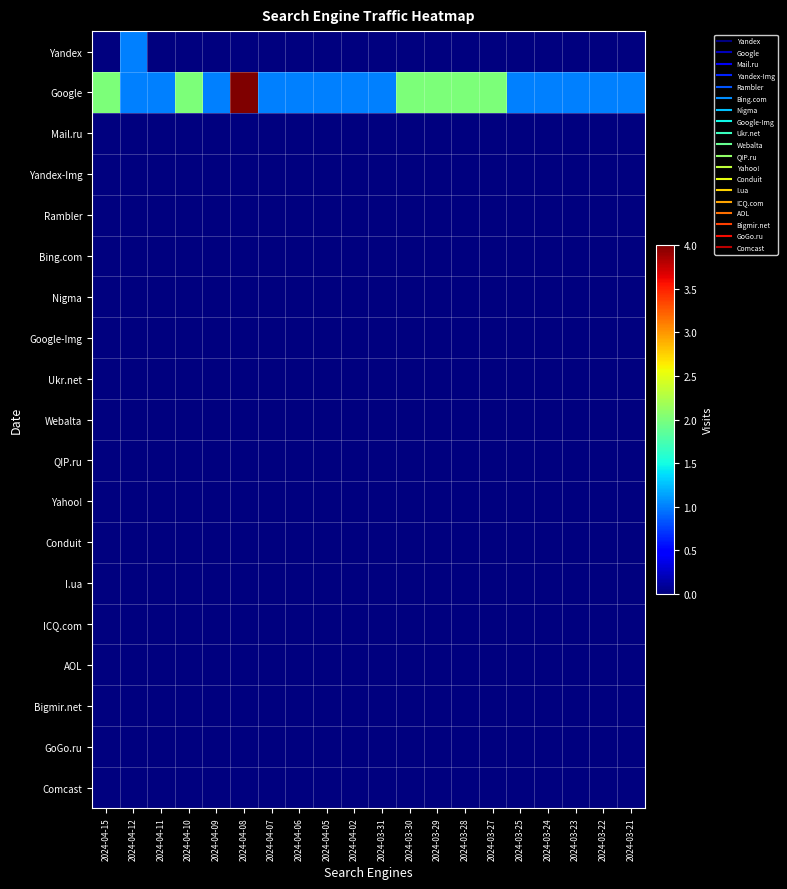

Reading right to left, transcribe all the data shown in this chart.

Yandex: 2024-03-21=0	2024-03-22=0	2024-03-23=0	2024-03-24=0	2024-03-25=0	2024-03-27=0	2024-03-28=0	2024-03-29=0	2024-03-30=0	2024-03-31=0	2024-04-02=0	2024-04-05=0	2024-04-06=0	2024-04-07=0	2024-04-08=0	2024-04-09=0	2024-04-10=0	2024-04-11=0	2024-04-12=1	2024-04-15=0
Google: 2024-03-21=1	2024-03-22=1	2024-03-23=1	2024-03-24=1	2024-03-25=1	2024-03-27=2	2024-03-28=2	2024-03-29=2	2024-03-30=2	2024-03-31=1	2024-04-02=1	2024-04-05=1	2024-04-06=1	2024-04-07=1	2024-04-08=4	2024-04-09=1	2024-04-10=2	2024-04-11=1	2024-04-12=1	2024-04-15=2
Mail.ru: 2024-03-21=0	2024-03-22=0	2024-03-23=0	2024-03-24=0	2024-03-25=0	2024-03-27=0	2024-03-28=0	2024-03-29=0	2024-03-30=0	2024-03-31=0	2024-04-02=0	2024-04-05=0	2024-04-06=0	2024-04-07=0	2024-04-08=0	2024-04-09=0	2024-04-10=0	2024-04-11=0	2024-04-12=0	2024-04-15=0
Yandex-Img: 2024-03-21=0	2024-03-22=0	2024-03-23=0	2024-03-24=0	2024-03-25=0	2024-03-27=0	2024-03-28=0	2024-03-29=0	2024-03-30=0	2024-03-31=0	2024-04-02=0	2024-04-05=0	2024-04-06=0	2024-04-07=0	2024-04-08=0	2024-04-09=0	2024-04-10=0	2024-04-11=0	2024-04-12=0	2024-04-15=0
Rambler: 2024-03-21=0	2024-03-22=0	2024-03-23=0	2024-03-24=0	2024-03-25=0	2024-03-27=0	2024-03-28=0	2024-03-29=0	2024-03-30=0	2024-03-31=0	2024-04-02=0	2024-04-05=0	2024-04-06=0	2024-04-07=0	2024-04-08=0	2024-04-09=0	2024-04-10=0	2024-04-11=0	2024-04-12=0	2024-04-15=0
Bing.com: 2024-03-21=0	2024-03-22=0	2024-03-23=0	2024-03-24=0	2024-03-25=0	2024-03-27=0	2024-03-28=0	2024-03-29=0	2024-03-30=0	2024-03-31=0	2024-04-02=0	2024-04-05=0	2024-04-06=0	2024-04-07=0	2024-04-08=0	2024-04-09=0	2024-04-10=0	2024-04-11=0	2024-04-12=0	2024-04-15=0
Nigma: 2024-03-21=0	2024-03-22=0	2024-03-23=0	2024-03-24=0	2024-03-25=0	2024-03-27=0	2024-03-28=0	2024-03-29=0	2024-03-30=0	2024-03-31=0	2024-04-02=0	2024-04-05=0	2024-04-06=0	2024-04-07=0	2024-04-08=0	2024-04-09=0	2024-04-10=0	2024-04-11=0	2024-04-12=0	2024-04-15=0
Google-Img: 2024-03-21=0	2024-03-22=0	2024-03-23=0	2024-03-24=0	2024-03-25=0	2024-03-27=0	2024-03-28=0	2024-03-29=0	2024-03-30=0	2024-03-31=0	2024-04-02=0	2024-04-05=0	2024-04-06=0	2024-04-07=0	2024-04-08=0	2024-04-09=0	2024-04-10=0	2024-04-11=0	2024-04-12=0	2024-04-15=0
Ukr.net: 2024-03-21=0	2024-03-22=0	2024-03-23=0	2024-03-24=0	2024-03-25=0	2024-03-27=0	2024-03-28=0	2024-03-29=0	2024-03-30=0	2024-03-31=0	2024-04-02=0	2024-04-05=0	2024-04-06=0	2024-04-07=0	2024-04-08=0	2024-04-09=0	2024-04-10=0	2024-04-11=0	2024-04-12=0	2024-04-15=0
Webalta: 2024-03-21=0	2024-03-22=0	2024-03-23=0	2024-03-24=0	2024-03-25=0	2024-03-27=0	2024-03-28=0	2024-03-29=0	2024-03-30=0	2024-03-31=0	2024-04-02=0	2024-04-05=0	2024-04-06=0	2024-04-07=0	2024-04-08=0	2024-04-09=0	2024-04-10=0	2024-04-11=0	2024-04-12=0	2024-04-15=0
QIP.ru: 2024-03-21=0	2024-03-22=0	2024-03-23=0	2024-03-24=0	2024-03-25=0	2024-03-27=0	2024-03-28=0	2024-03-29=0	2024-03-30=0	2024-03-31=0	2024-04-02=0	2024-04-05=0	2024-04-06=0	2024-04-07=0	2024-04-08=0	2024-04-09=0	2024-04-10=0	2024-04-11=0	2024-04-12=0	2024-04-15=0
Yahoo!: 2024-03-21=0	2024-03-22=0	2024-03-23=0	2024-03-24=0	2024-03-25=0	2024-03-27=0	2024-03-28=0	2024-03-29=0	2024-03-30=0	2024-03-31=0	2024-04-02=0	2024-04-05=0	2024-04-06=0	2024-04-07=0	2024-04-08=0	2024-04-09=0	2024-04-10=0	2024-04-11=0	2024-04-12=0	2024-04-15=0
Conduit: 2024-03-21=0	2024-03-22=0	2024-03-23=0	2024-03-24=0	2024-03-25=0	2024-03-27=0	2024-03-28=0	2024-03-29=0	2024-03-30=0	2024-03-31=0	2024-04-02=0	2024-04-05=0	2024-04-06=0	2024-04-07=0	2024-04-08=0	2024-04-09=0	2024-04-10=0	2024-04-11=0	2024-04-12=0	2024-04-15=0
I.ua: 2024-03-21=0	2024-03-22=0	2024-03-23=0	2024-03-24=0	2024-03-25=0	2024-03-27=0	2024-03-28=0	2024-03-29=0	2024-03-30=0	2024-03-31=0	2024-04-02=0	2024-04-05=0	2024-04-06=0	2024-04-07=0	2024-04-08=0	2024-04-09=0	2024-04-10=0	2024-04-11=0	2024-04-12=0	2024-04-15=0
ICQ.com: 2024-03-21=0	2024-03-22=0	2024-03-23=0	2024-03-24=0	2024-03-25=0	2024-03-27=0	2024-03-28=0	2024-03-29=0	2024-03-30=0	2024-03-31=0	2024-04-02=0	2024-04-05=0	2024-04-06=0	2024-04-07=0	2024-04-08=0	2024-04-09=0	2024-04-10=0	2024-04-11=0	2024-04-12=0	2024-04-15=0
AOL: 2024-03-21=0	2024-03-22=0	2024-03-23=0	2024-03-24=0	2024-03-25=0	2024-03-27=0	2024-03-28=0	2024-03-29=0	2024-03-30=0	2024-03-31=0	2024-04-02=0	2024-04-05=0	2024-04-06=0	2024-04-07=0	2024-04-08=0	2024-04-09=0	2024-04-10=0	2024-04-11=0	2024-04-12=0	2024-04-15=0
Bigmir.net: 2024-03-21=0	2024-03-22=0	2024-03-23=0	2024-03-24=0	2024-03-25=0	2024-03-27=0	2024-03-28=0	2024-03-29=0	2024-03-30=0	2024-03-31=0	2024-04-02=0	2024-04-05=0	2024-04-06=0	2024-04-07=0	2024-04-08=0	2024-04-09=0	2024-04-10=0	2024-04-11=0	2024-04-12=0	2024-04-15=0
GoGo.ru: 2024-03-21=0	2024-03-22=0	2024-03-23=0	2024-03-24=0	2024-03-25=0	2024-03-27=0	2024-03-28=0	2024-03-29=0	2024-03-30=0	2024-03-31=0	2024-04-02=0	2024-04-05=0	2024-04-06=0	2024-04-07=0	2024-04-08=0	2024-04-09=0	2024-04-10=0	2024-04-11=0	2024-04-12=0	2024-04-15=0
Comcast: 2024-03-21=0	2024-03-22=0	2024-03-23=0	2024-03-24=0	2024-03-25=0	2024-03-27=0	2024-03-28=0	2024-03-29=0	2024-03-30=0	2024-03-31=0	2024-04-02=0	2024-04-05=0	2024-04-06=0	2024-04-07=0	2024-04-08=0	2024-04-09=0	2024-04-10=0	2024-04-11=0	2024-04-12=0	2024-04-15=0